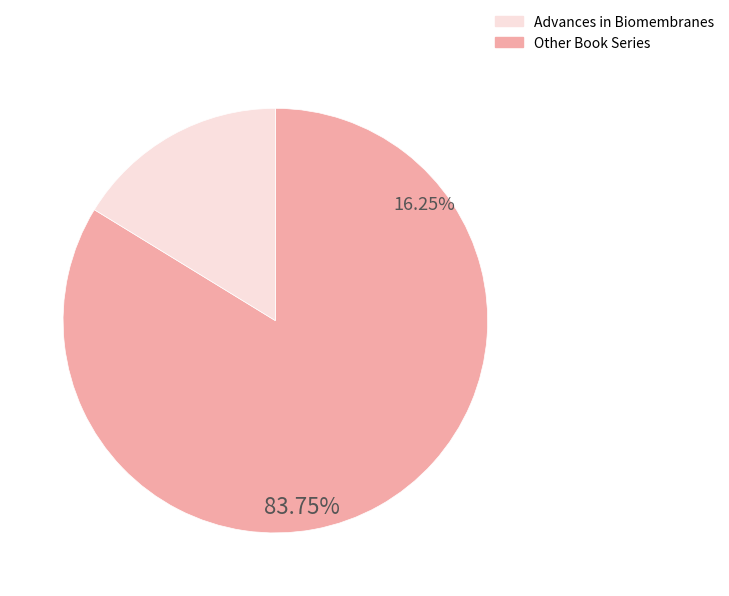

Does any single category account for the majority?

Yes